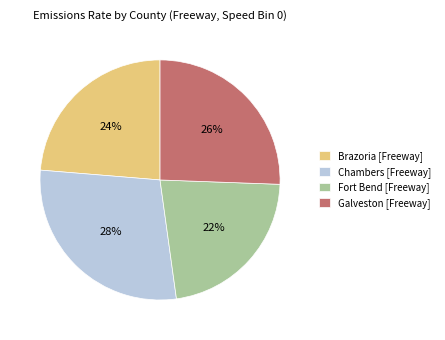

Which category has the smallest portion of the pie?

Fort Bend